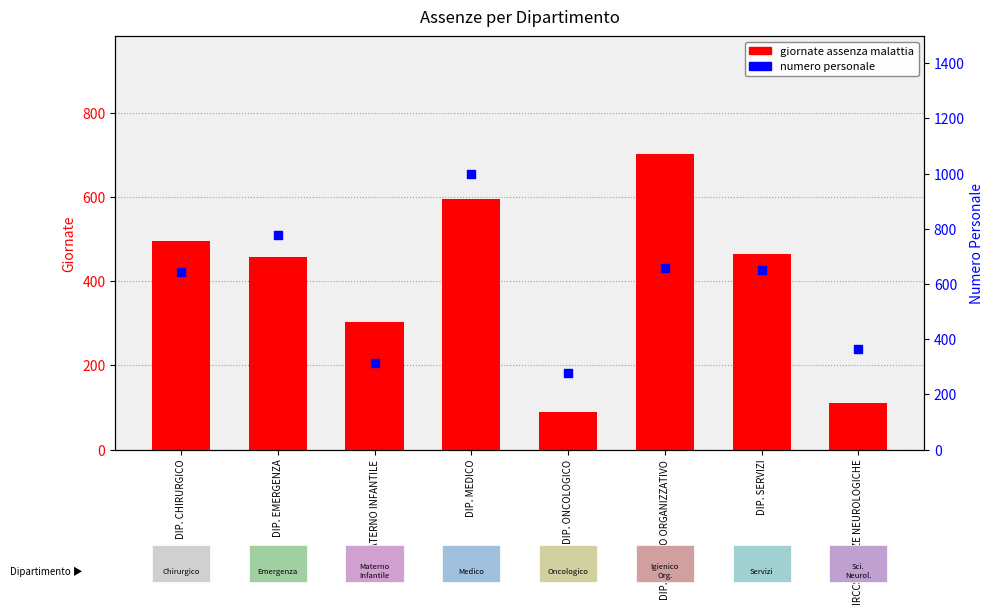

Which series contains the highest Y value?

numero personale